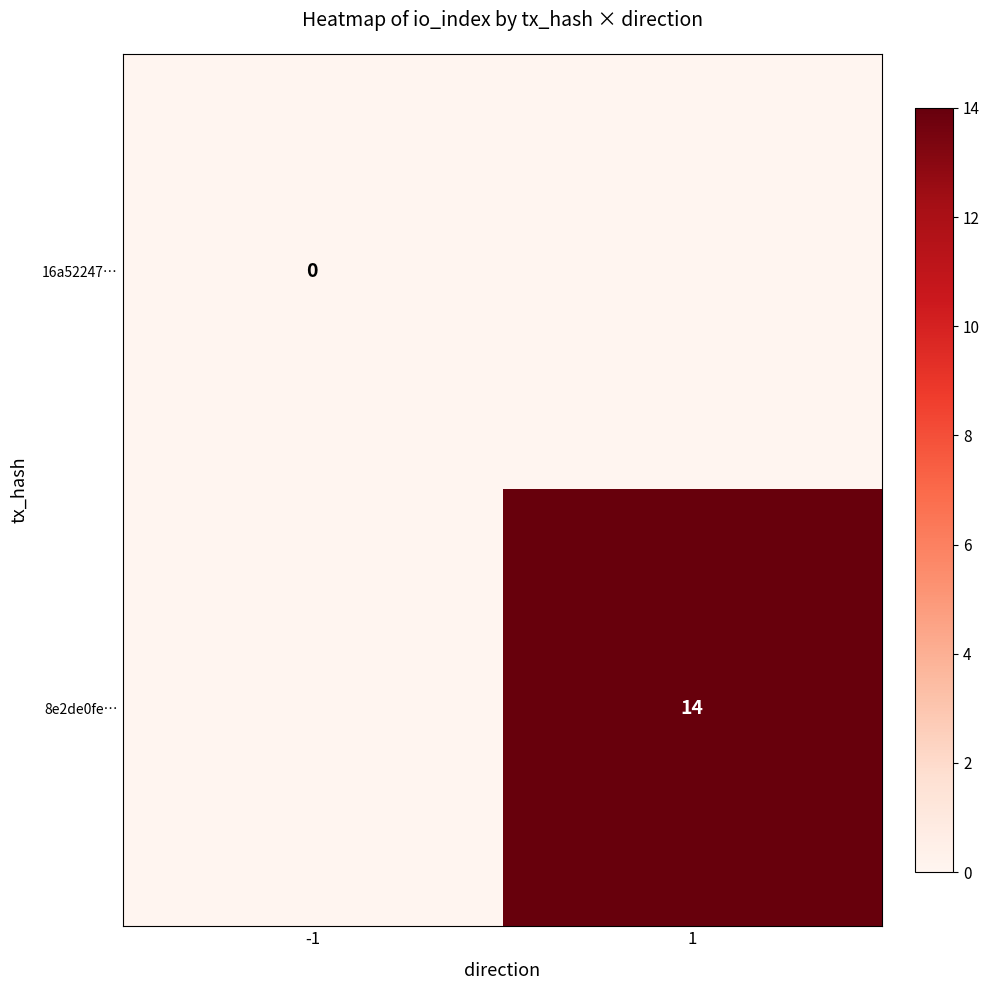

True or false: 8e2de0fe… has a value of 14 at 1.

True